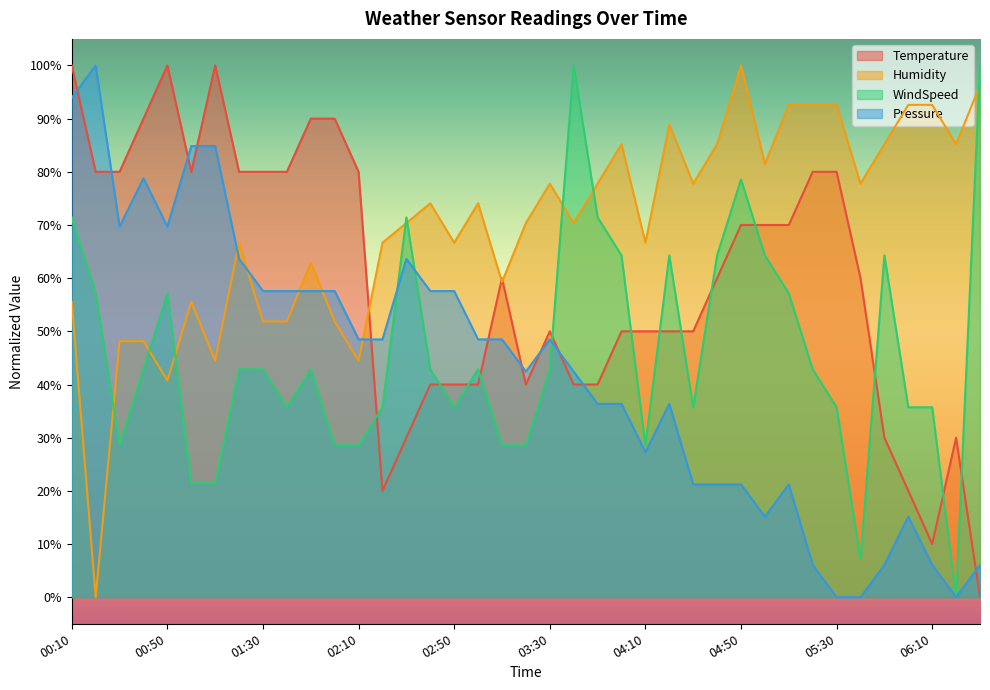

List the labels in order of Temperature value, largest first.

00:10, 00:50, 01:10, 00:40, 01:50, 02:00, 00:20, 00:30, 01:00, 01:20, 01:30, 01:40, 02:10, 05:20, 05:30, 04:50, 05:00, 05:10, 03:10, 04:40, 05:40, 03:30, 04:00, 04:10, 04:20, 04:30, 02:40, 02:50, 03:00, 03:20, 03:40, 03:50, 02:30, 05:50, 06:20, 02:20, 06:00, 06:10, 06:30